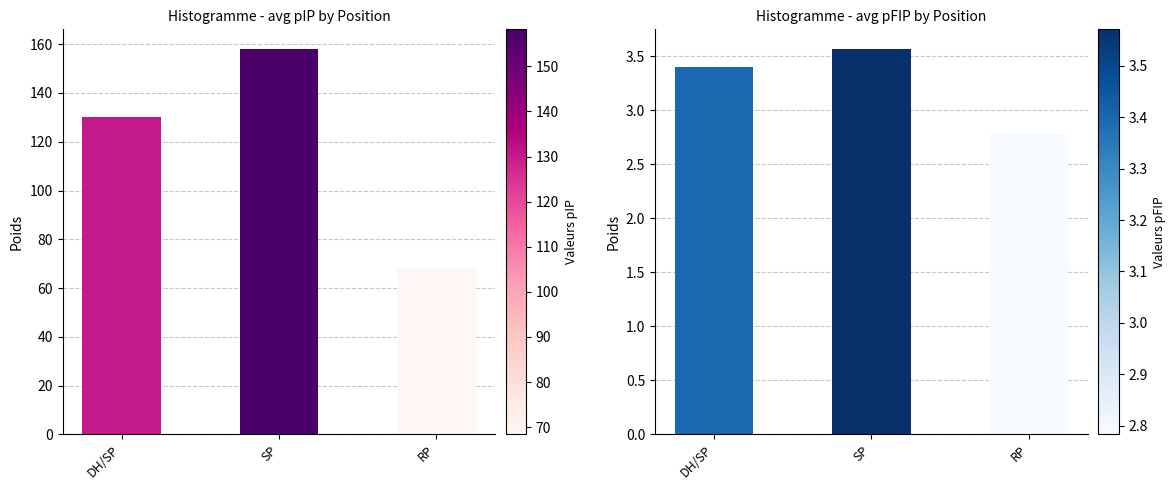

At which category does the chart reach its peak across all series?

SP